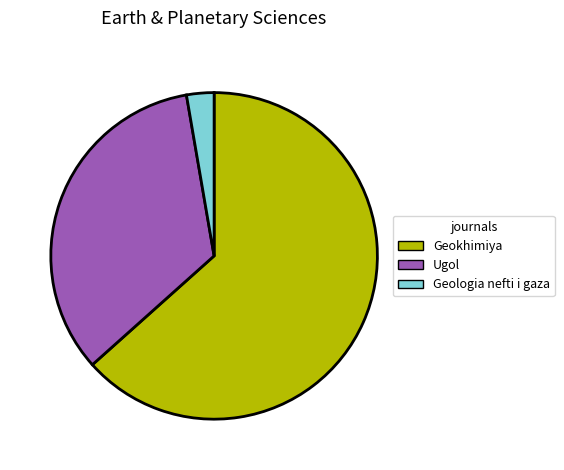

Rank the categories by value from highest to lowest.

Geokhimiya, Ugol, Geologia nefti i gaza